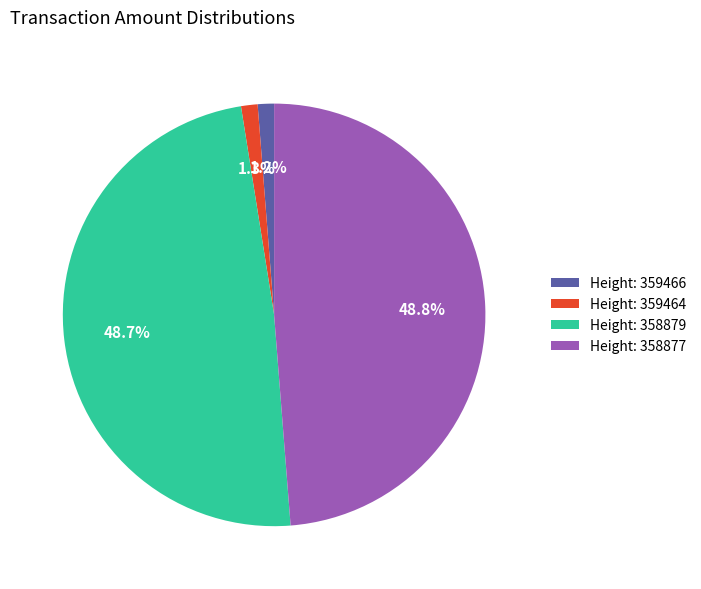

Is there a majority slice in this chart?

No